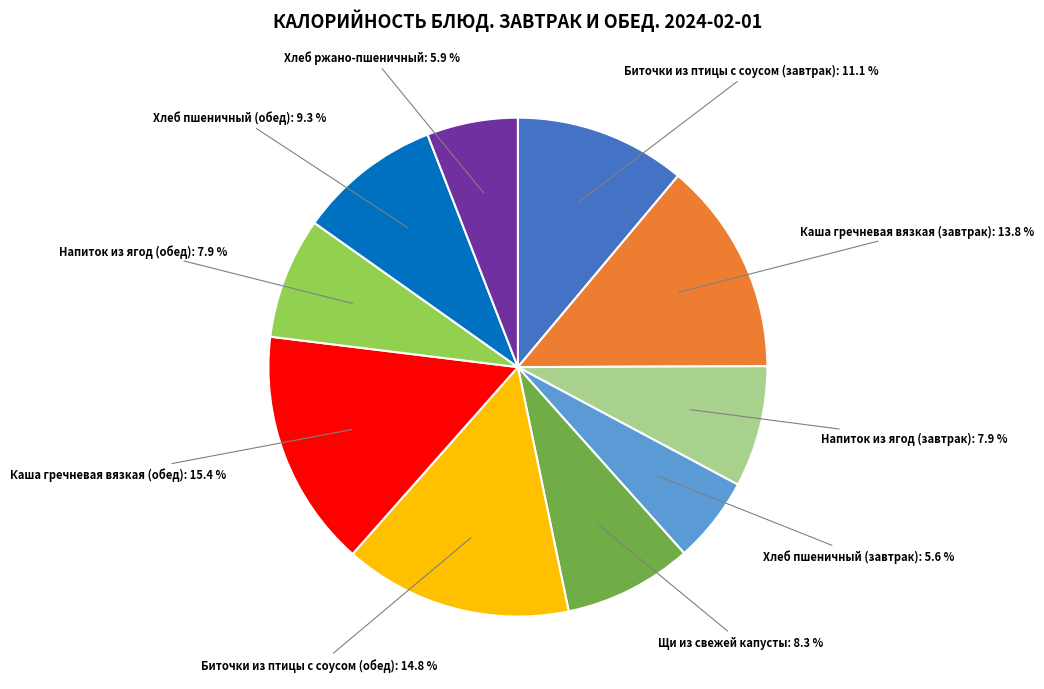

Is there any slice that represents more than half of the pie?

No